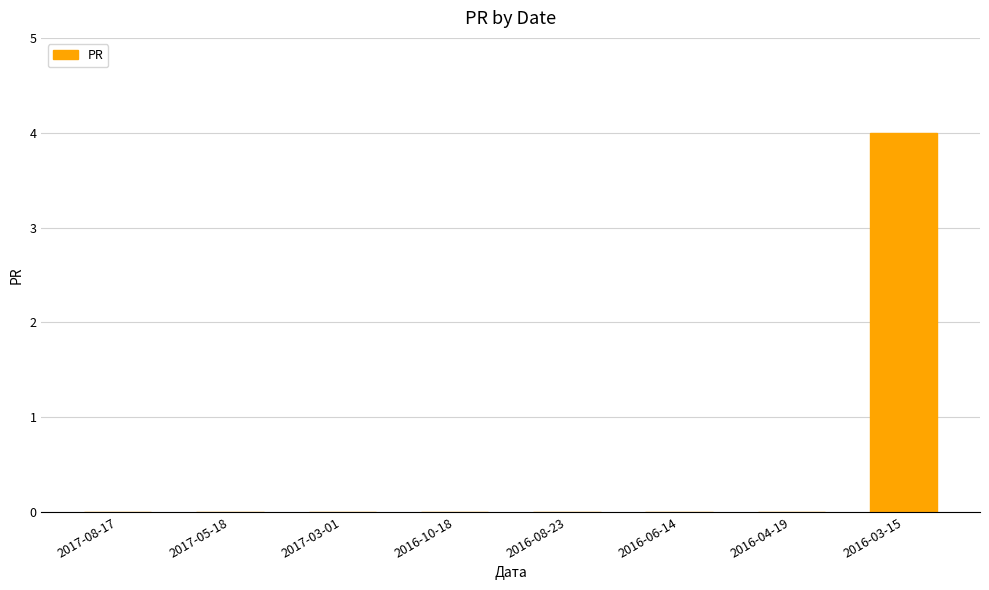

True or false: the data shows 3 at 2017-05-18.

False